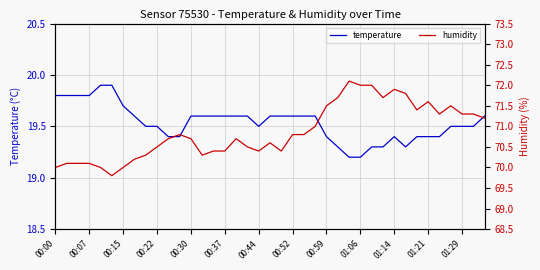

What is the highest value of the temperature series?

19.9